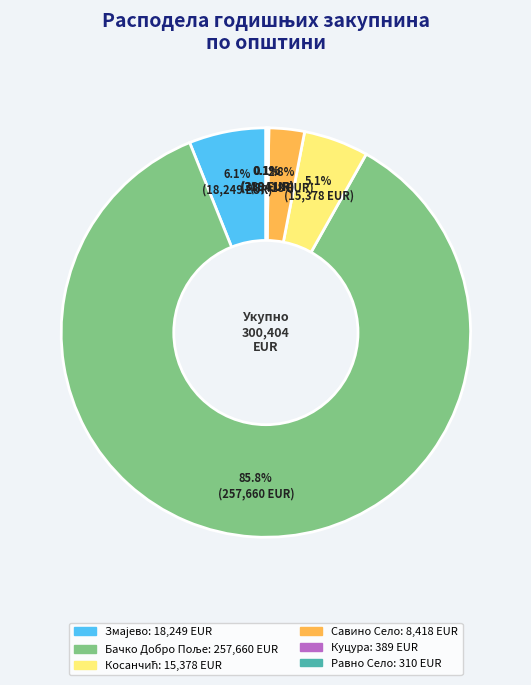

Does any single category account for the majority?

Yes